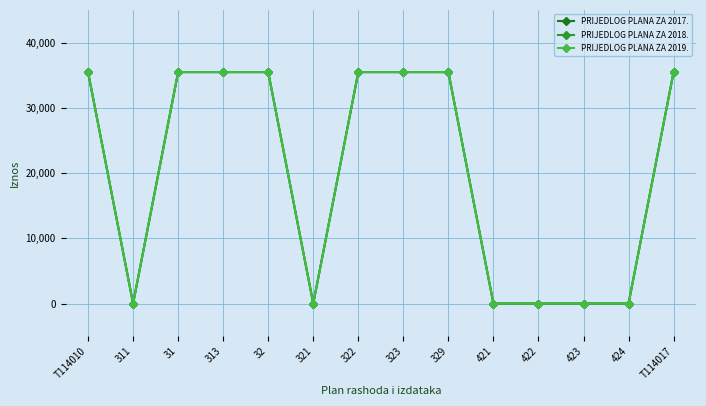

At which category is the sum across all series the highest?

T114010